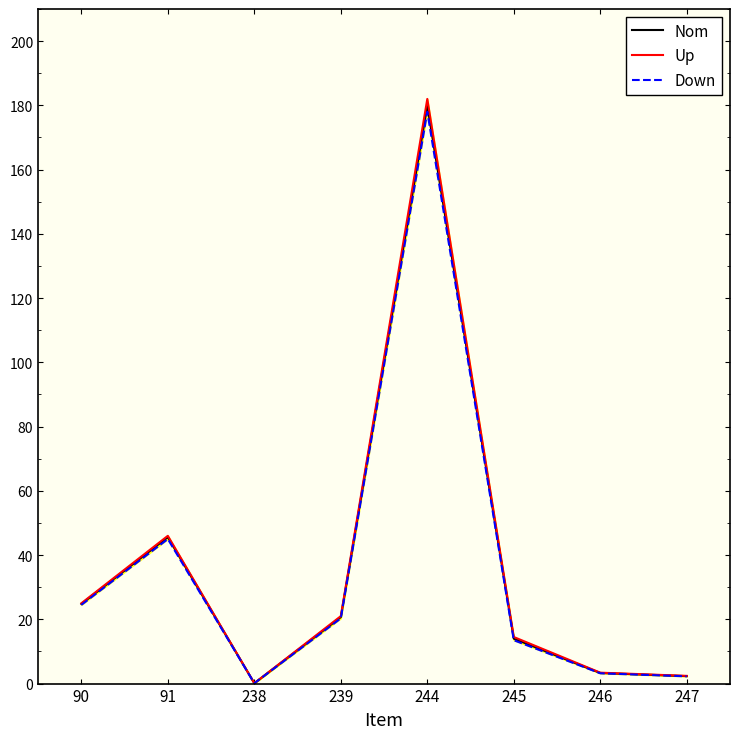

Is it true that Up equals 46.0 at 91?

True